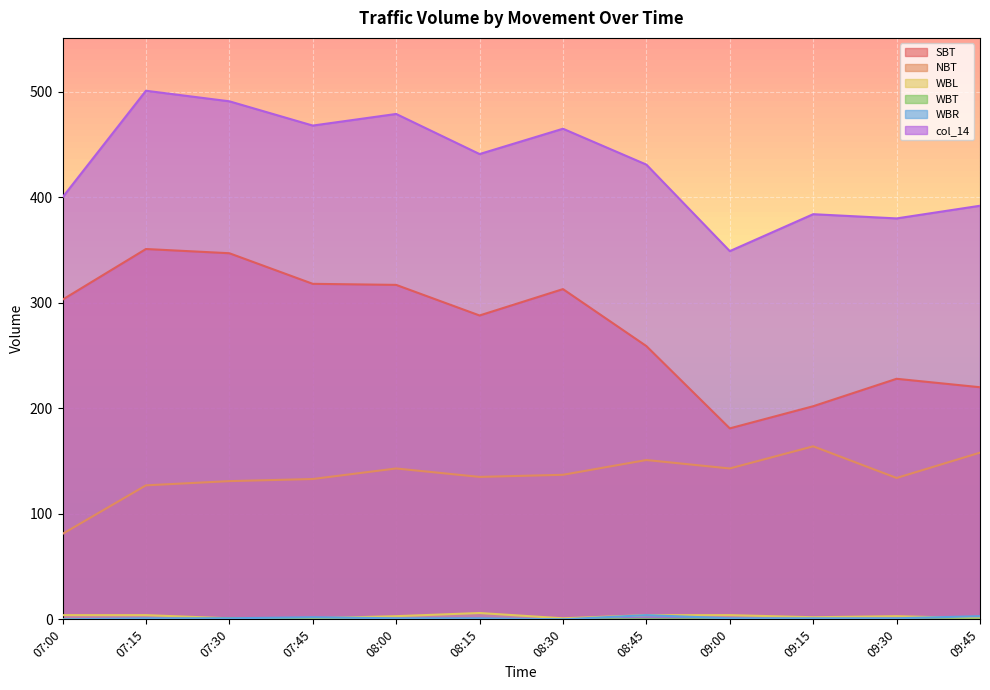

What is the highest value of the col_14 series?

501